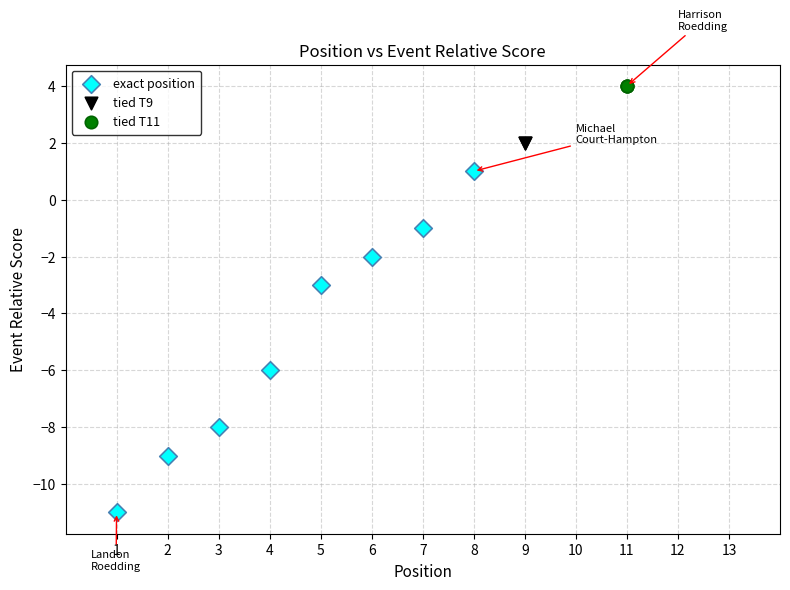

Which series reaches the maximum Y coordinate?

tied T11